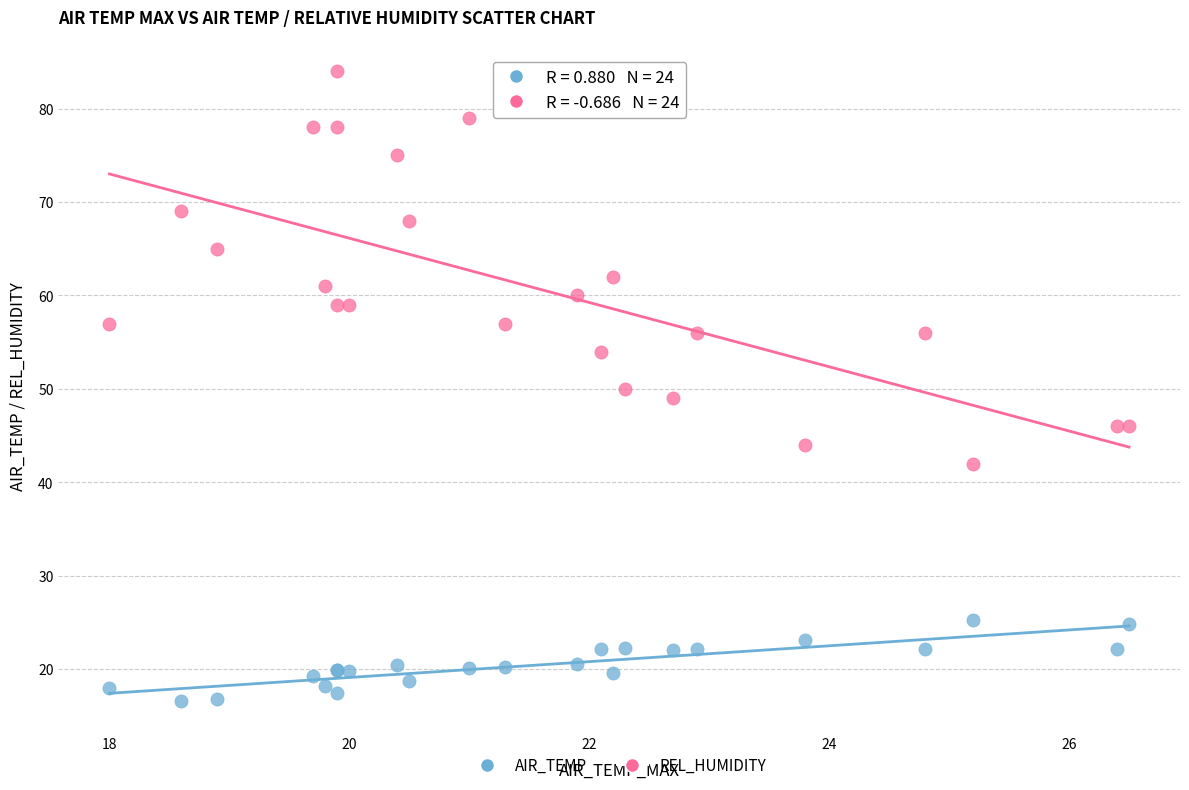

Which series reaches the maximum Y coordinate?

REL_HUMIDITY